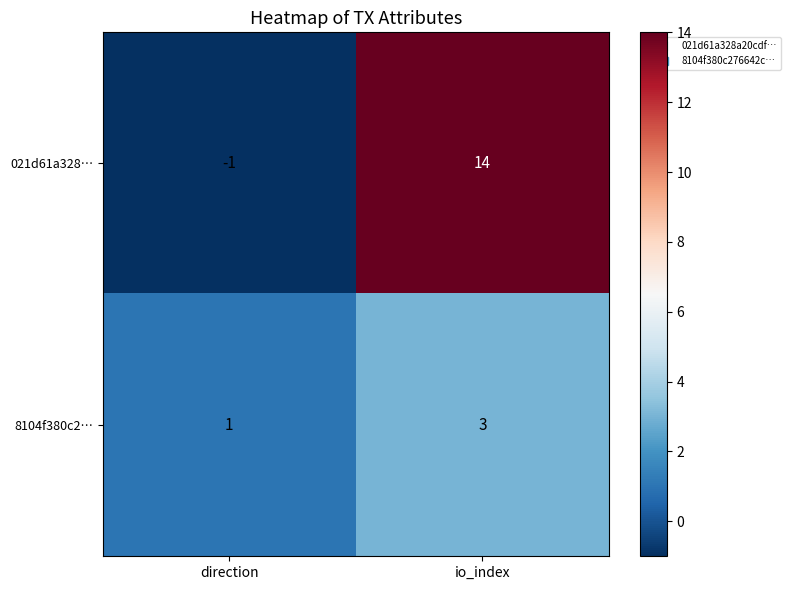

What is the maximum value for 021d61a328…?

14